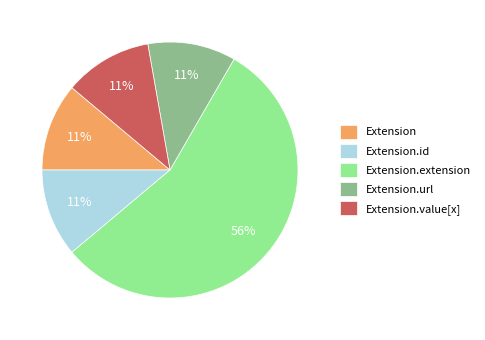

What is the majority slice?

Extension.extension